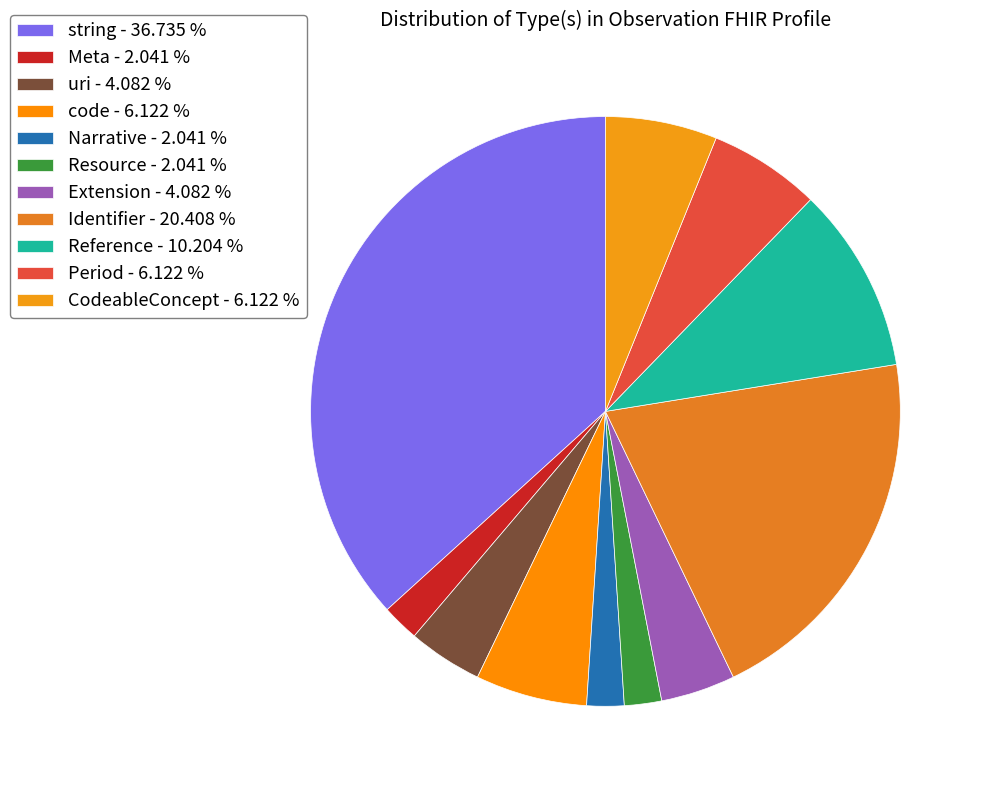

To the nearest percent, what percentage of the pie is code?

6%